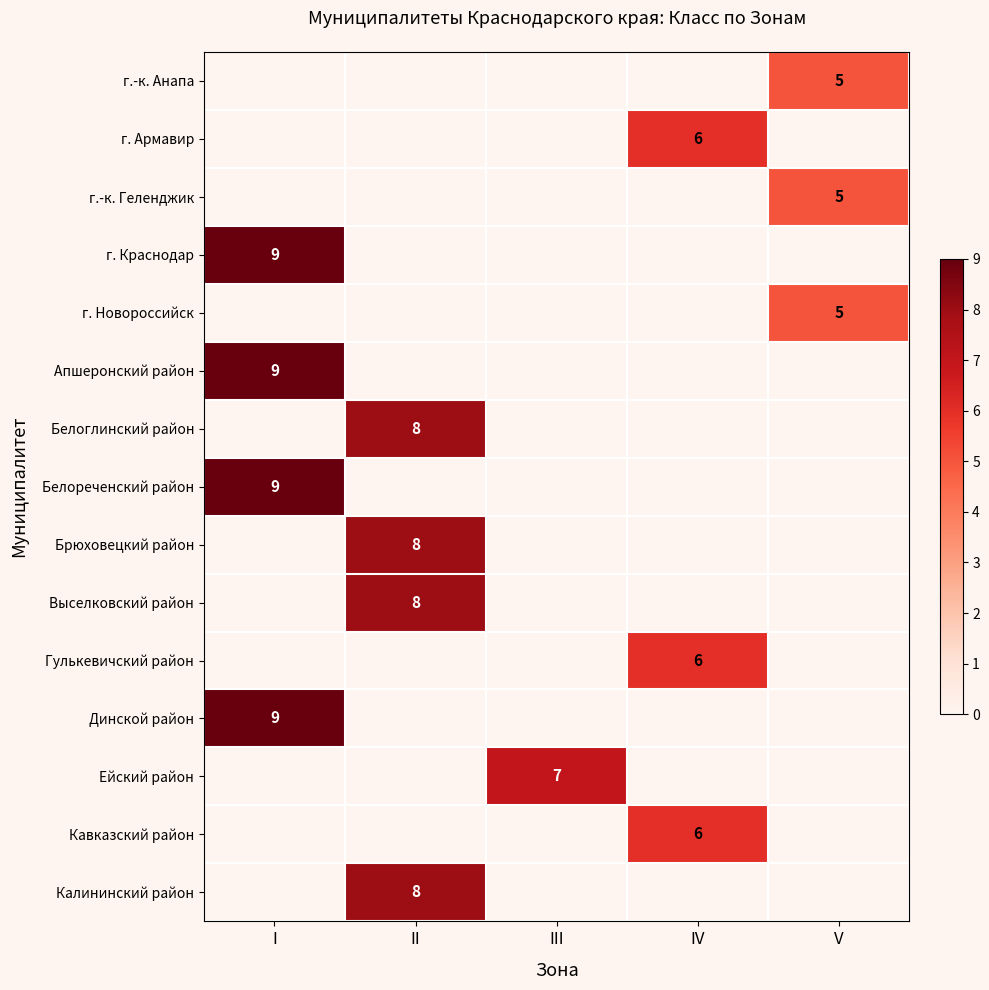

Is it true that Выселковский район equals 8 at II?

True